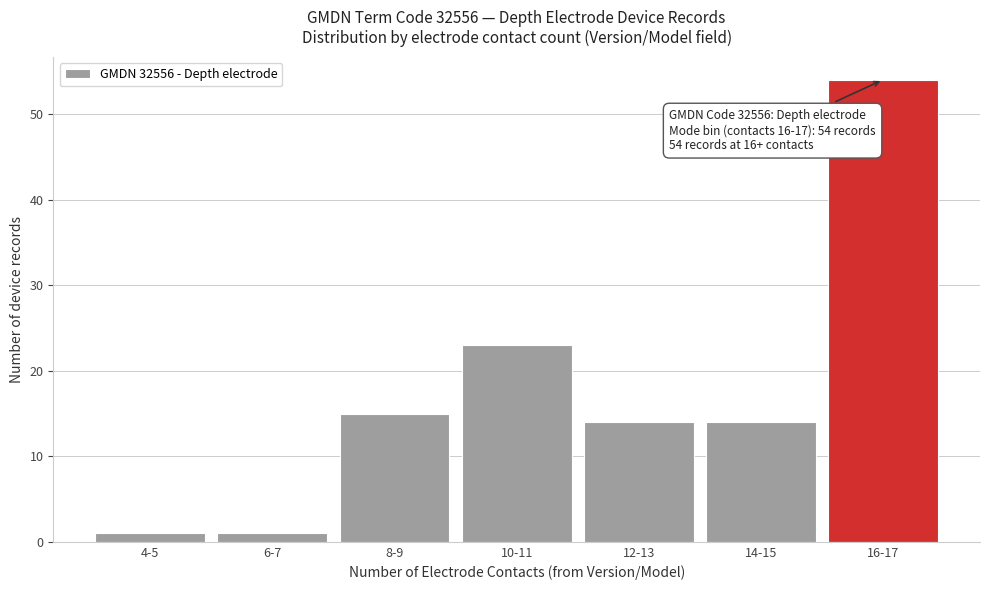

Reading left to right, what are all the values shown in this chart?

4-5=1	6-7=1	8-9=15	10-11=23	12-13=14	14-15=14	16-17=54